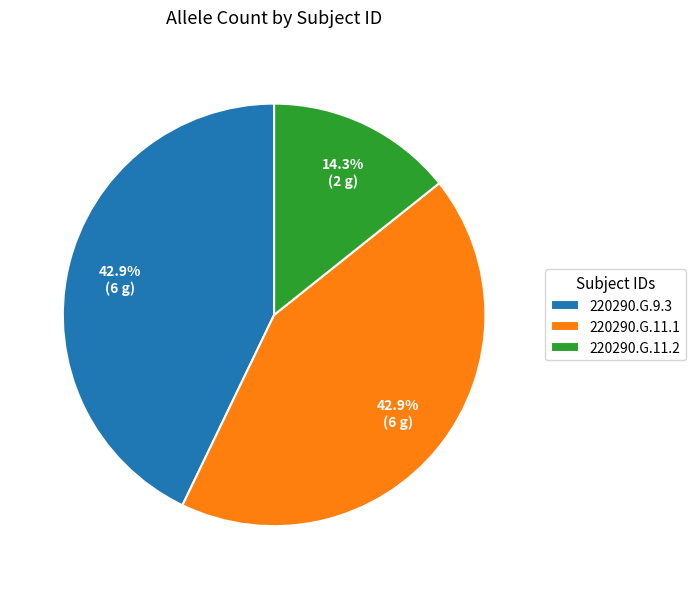

To the nearest percent, what is the difference between the 220290.G.11.2 and 220290.G.11.1 slice percentages?

29%